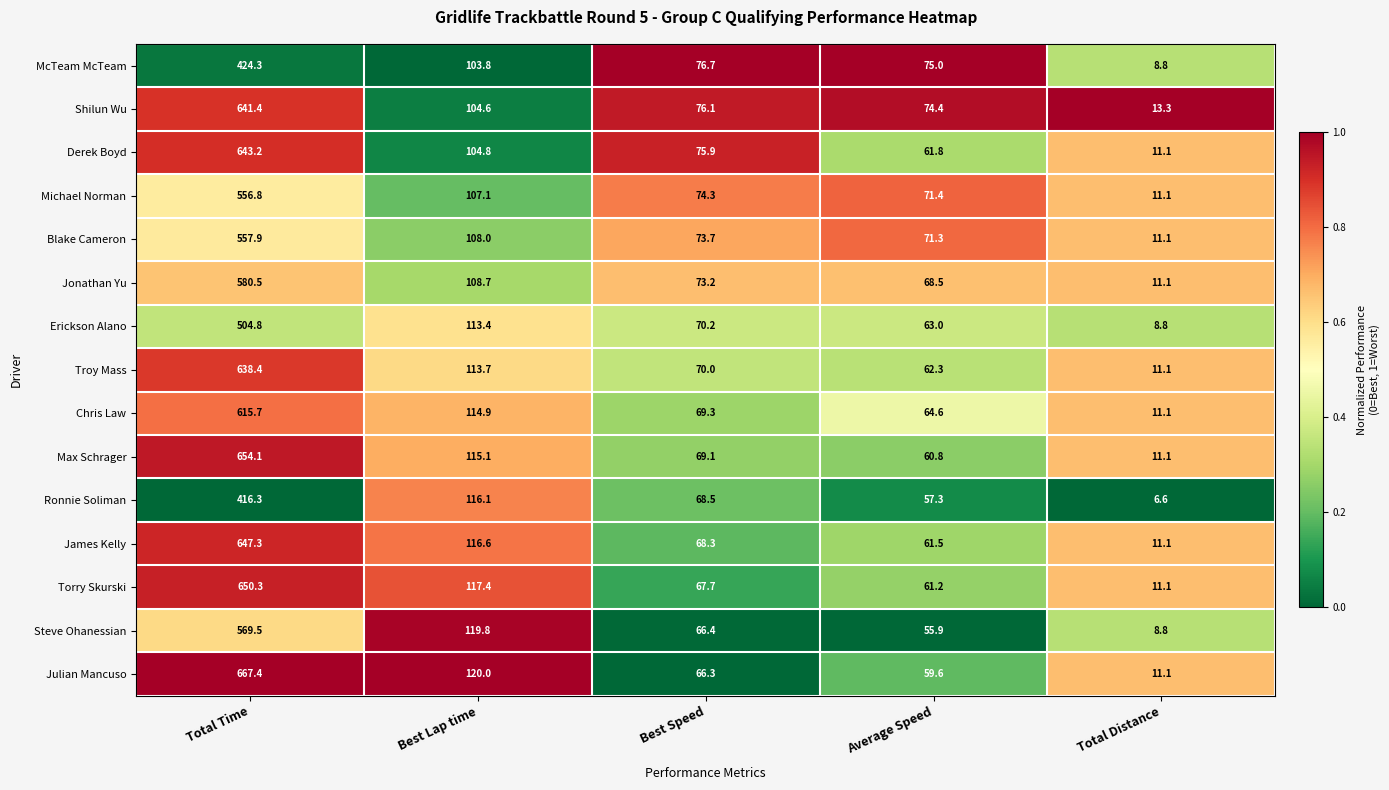

Which series has the widest spread of values?

Julian Mancuso